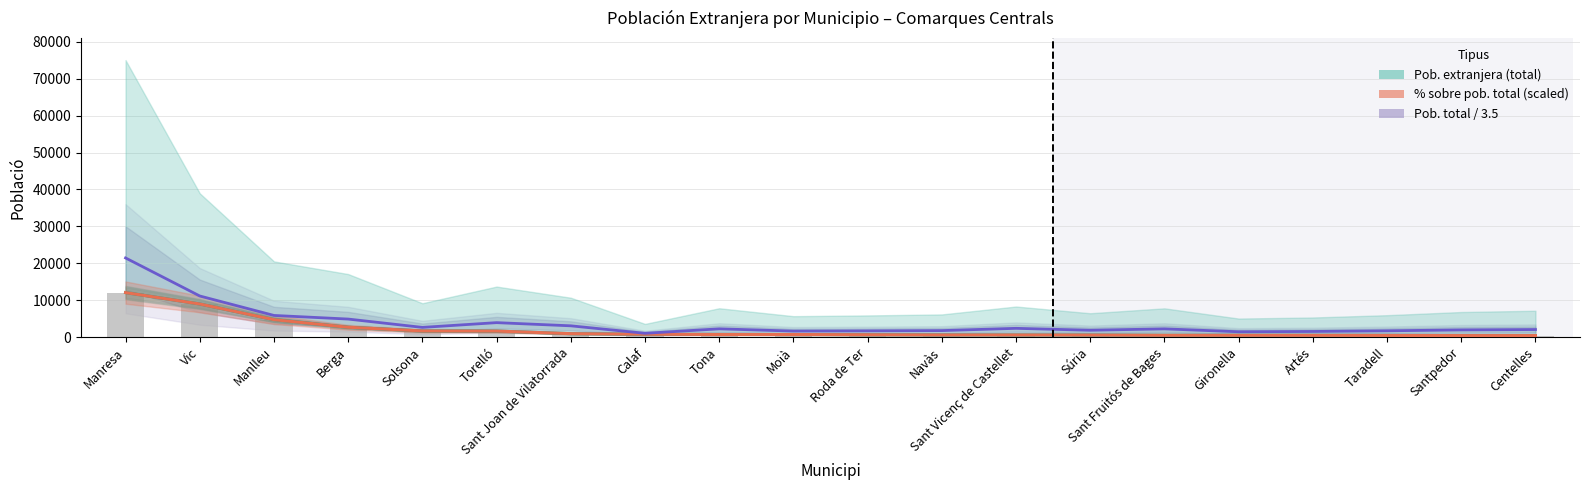

What value does the Pob. total / 3.5 series have at Sant Joan de Vilatorrada?

3046.0